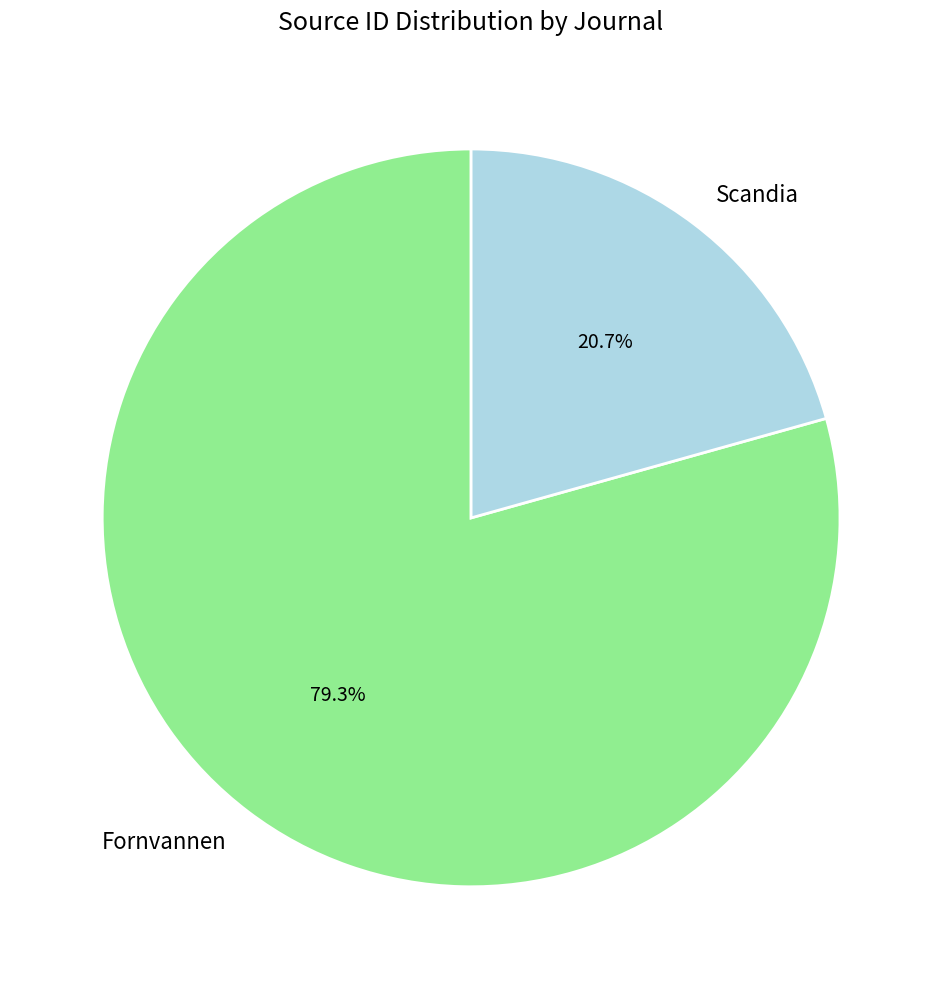

To the nearest percent, what is the difference between the largest and smallest slice percentages?

59%